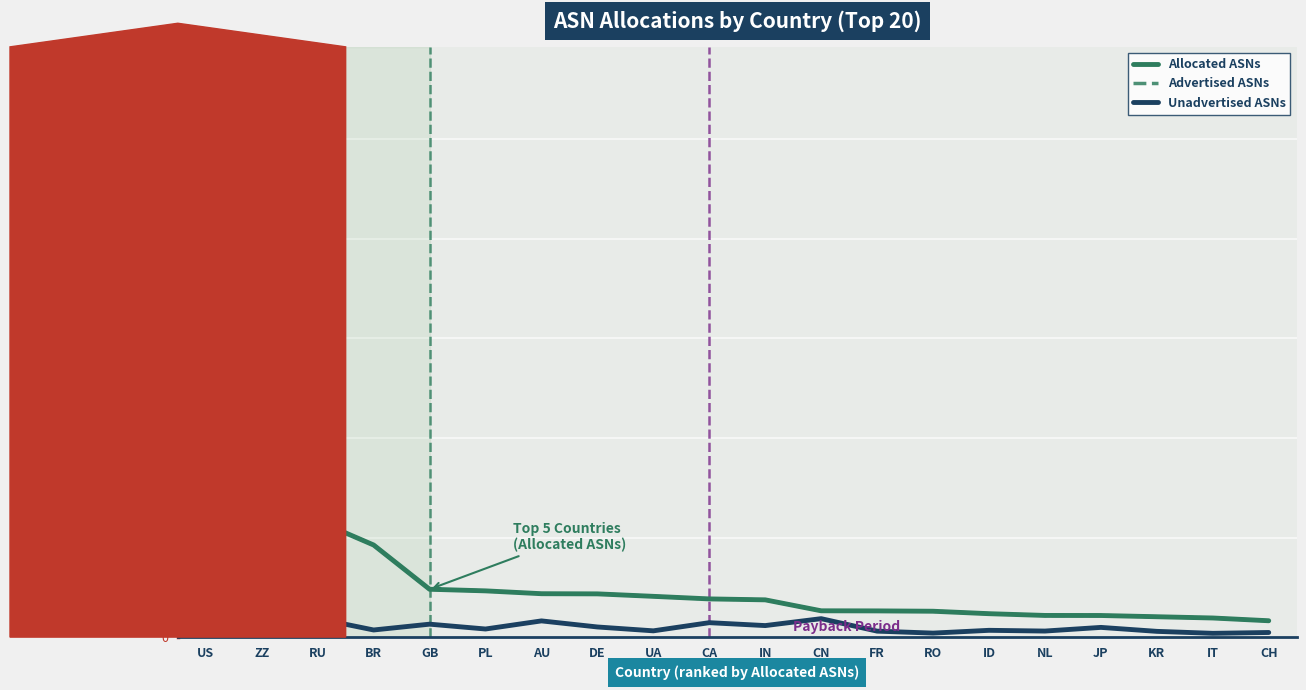

Is it true that Advertised ASNs equals 288 at ID?

False